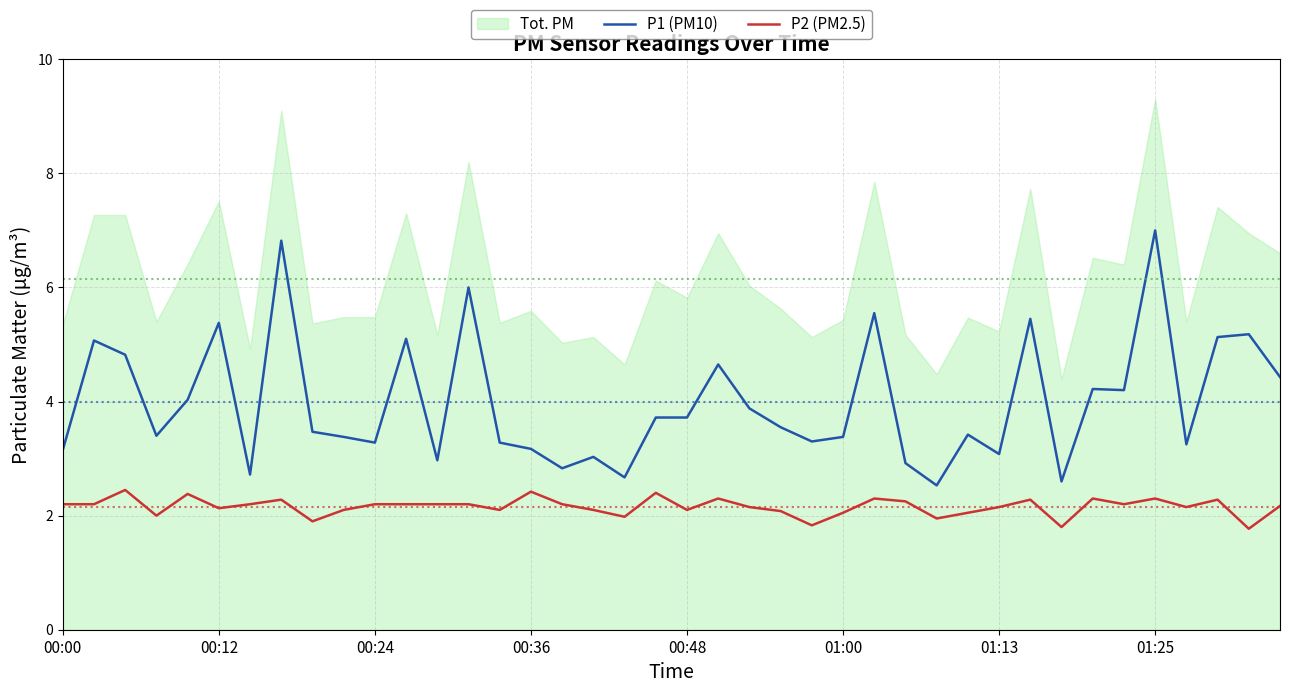

Between 12 and 34, which series saw the biggest shift?

P1 (PM10)